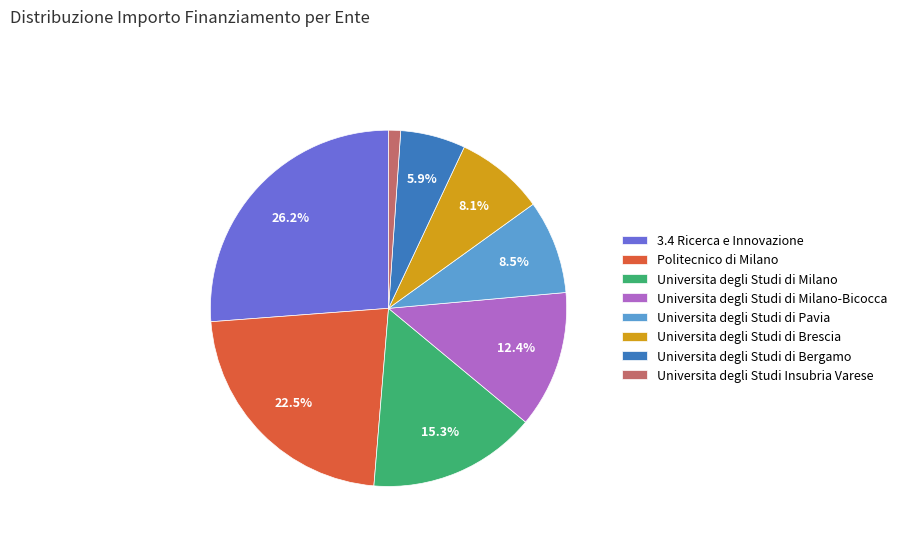

Which slice is the smallest?

Universita degli Studi Insubria Varese